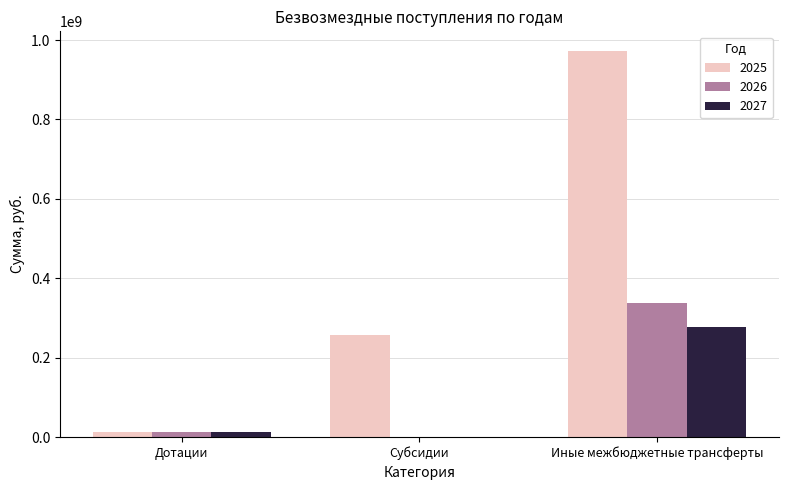

What is the maximum value for 2026?

337883850.0